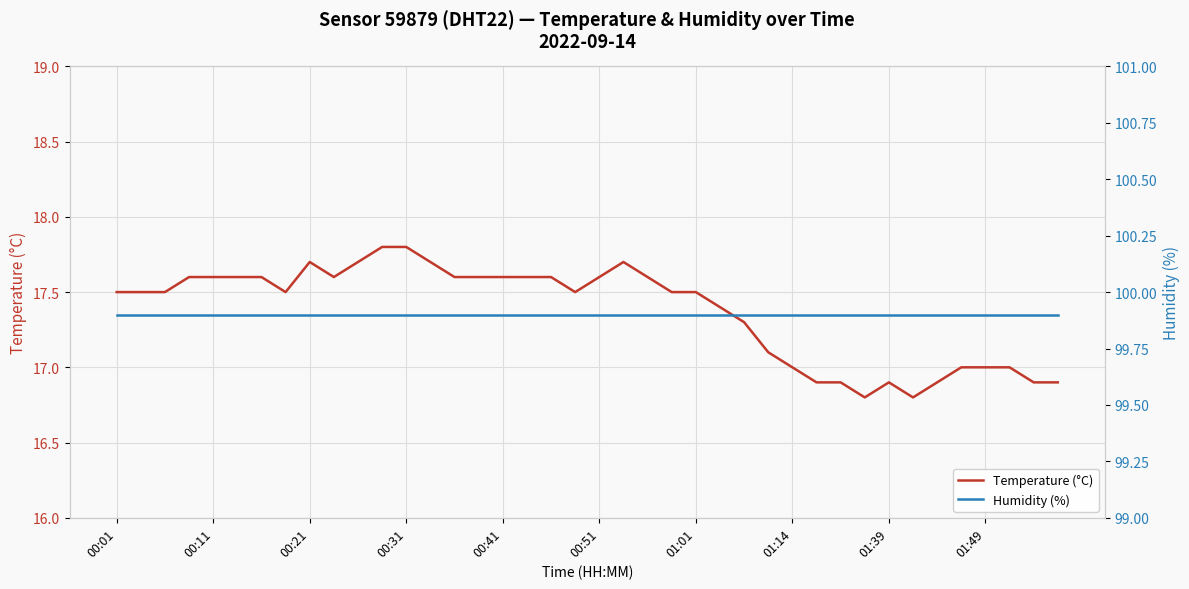

True or false: Humidity (%) and Temperature (°C) cross at least once.

False